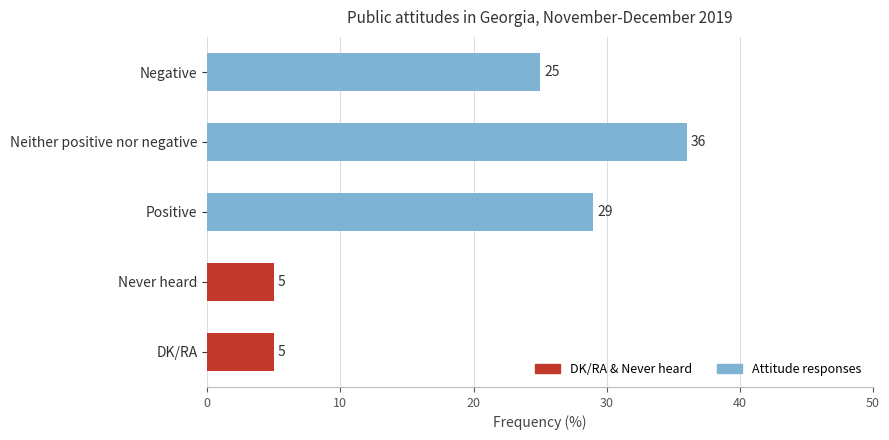

Which has a higher value, Never heard or Negative?

Negative